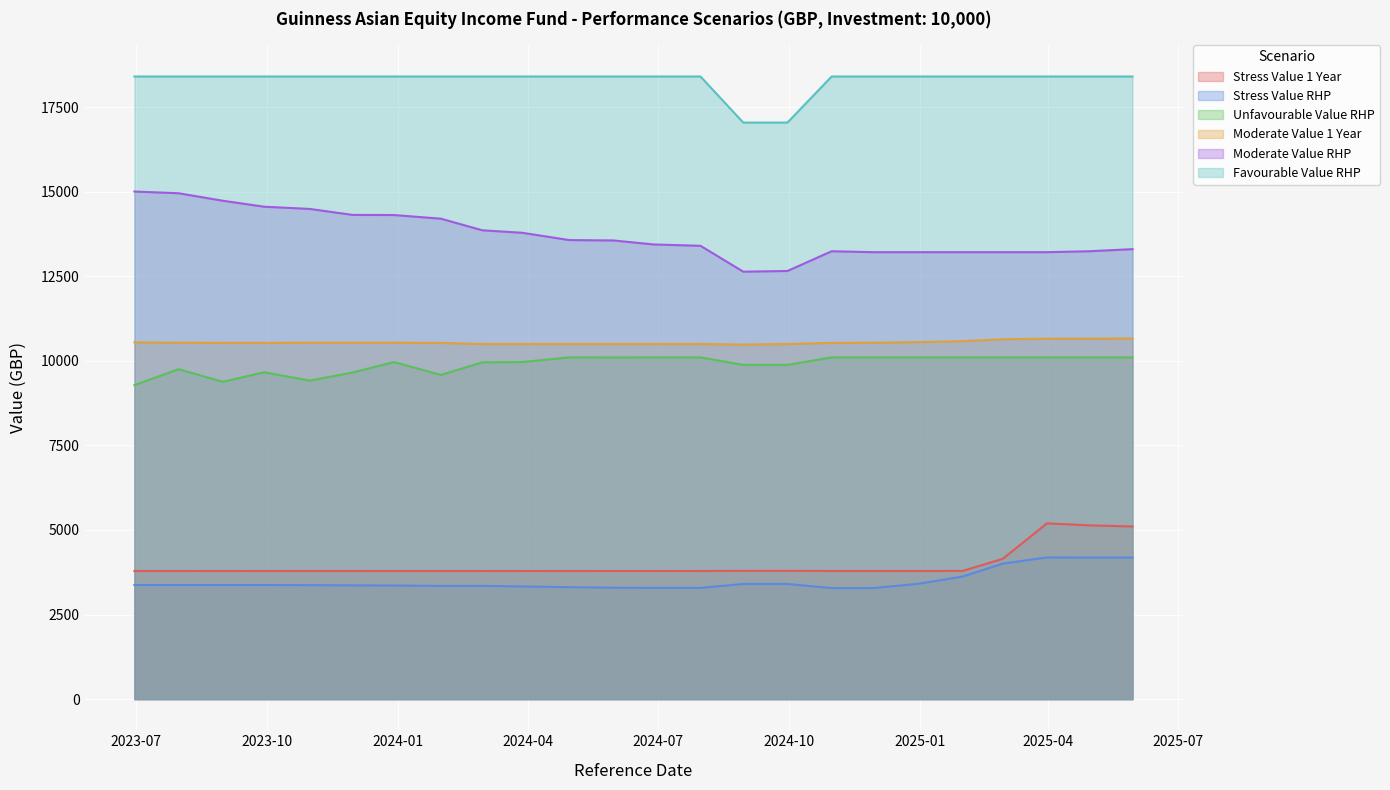

What is the label of the 3rd point from the left?

2023-08-31